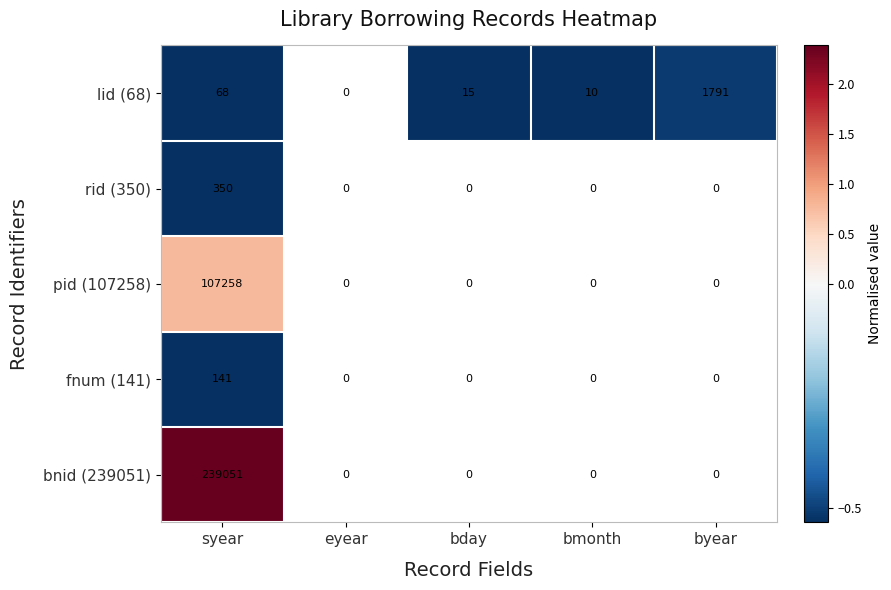

The pid (107258) series shows 0.5 at syear. True or false?

False